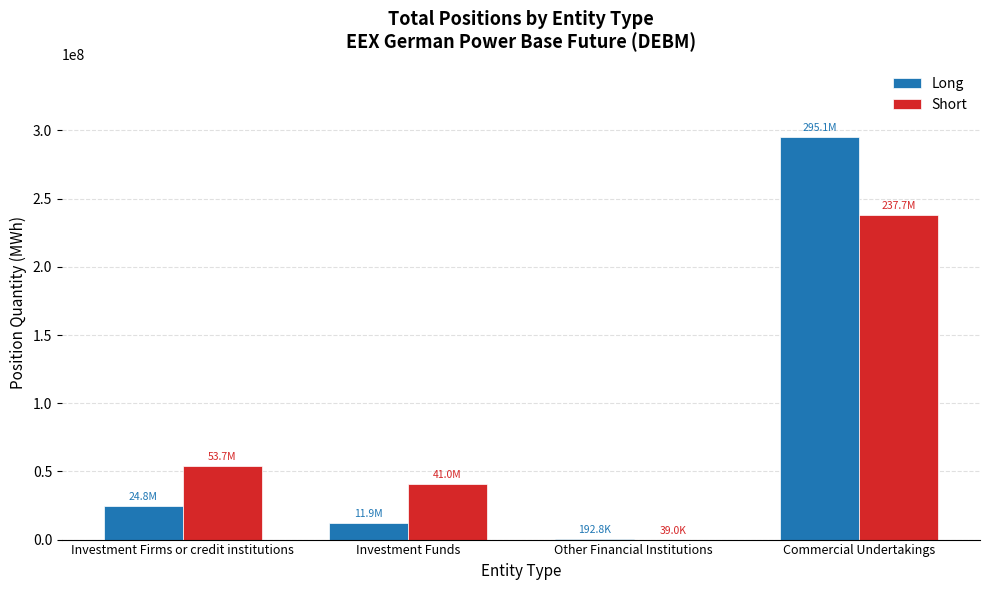

Does the chart contain stacked bars?

No